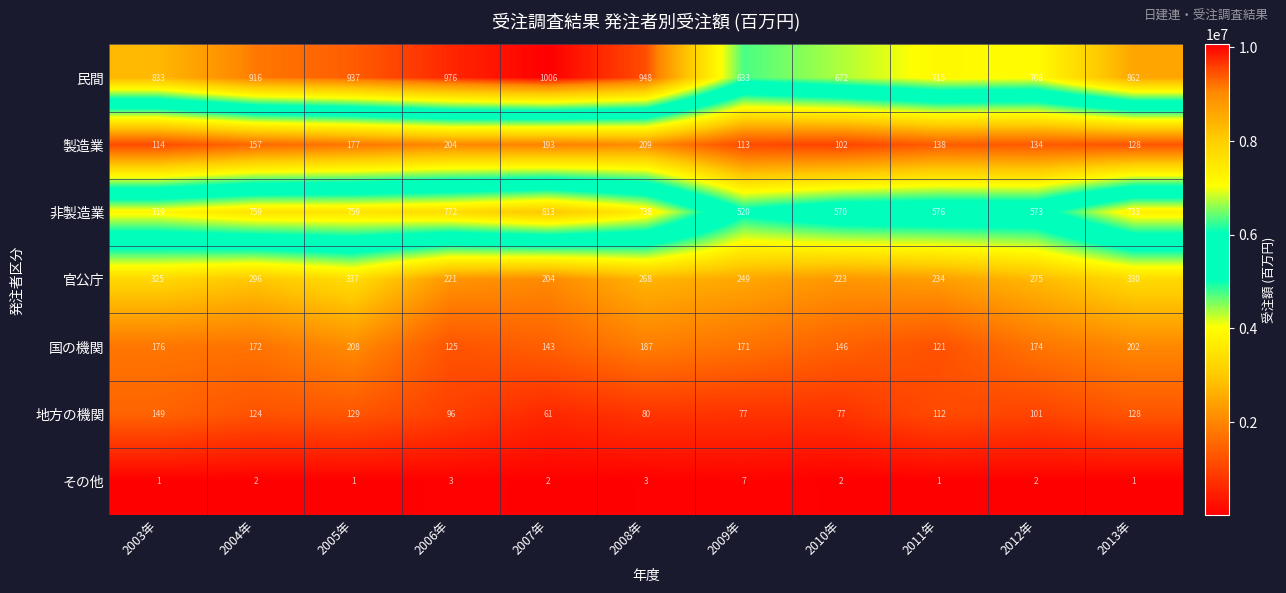

At which label is 製造業 closest to 155?

2004年